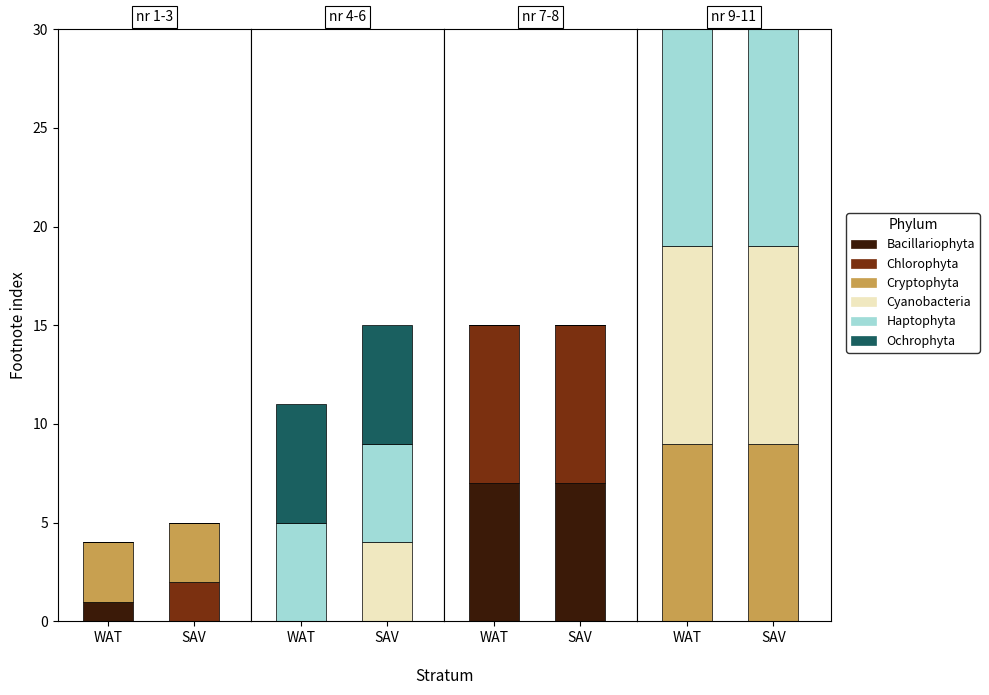

List the labels in order of Bacillariophyta value, smallest first.

0, 1, 2, 3, 4, 5, 6, 7